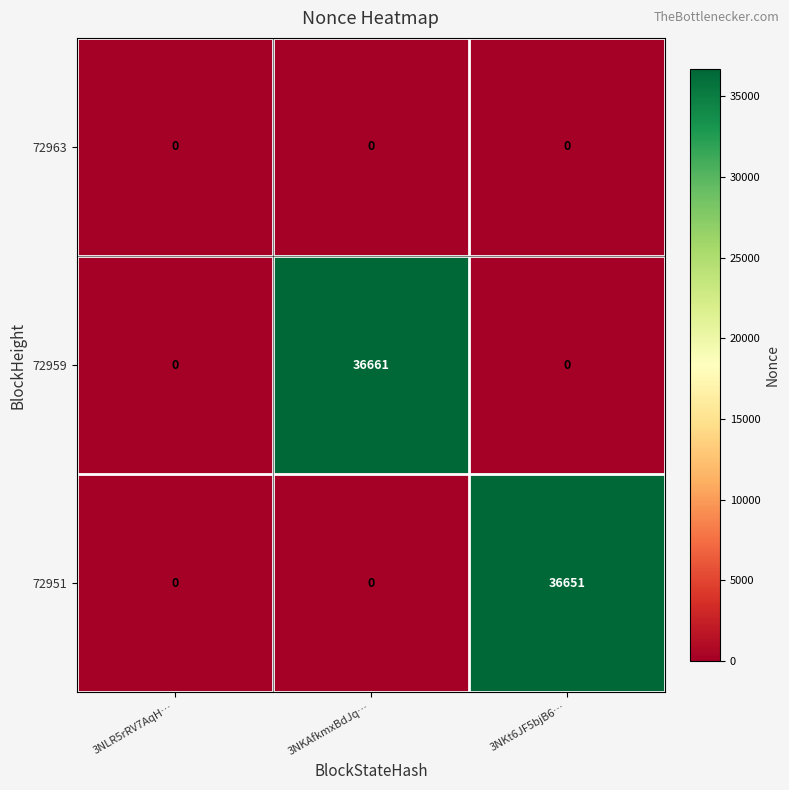

What is the total value across all series at 3NKAfkmxBdJq…?

36661